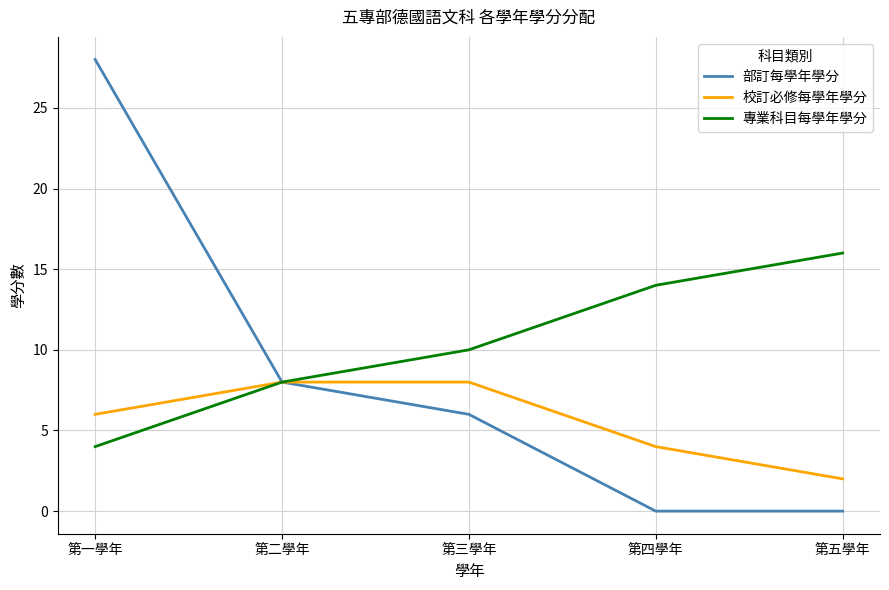

What position from the left is 第五學年?

5